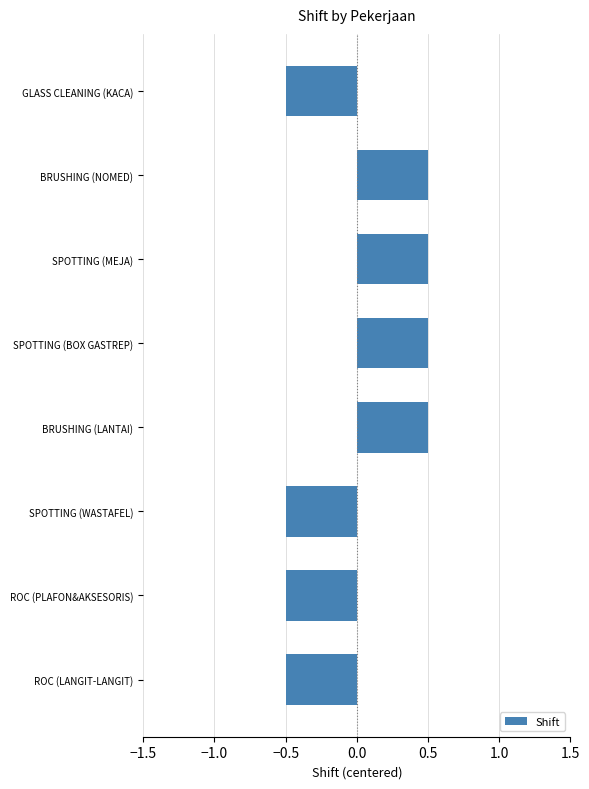

Reading bottom to top, transcribe all the data shown in this chart.

ROC (LANGIT-LANGIT)=-0.5	ROC (PLAFON&AKSESORIS)=-0.5	SPOTTING (WASTAFEL)=-0.5	BRUSHING (LANTAI)=0.5	SPOTTING (BOX GASTREP)=0.5	SPOTTING (MEJA)=0.5	BRUSHING (NOMED)=0.5	GLASS CLEANING (KACA)=-0.5